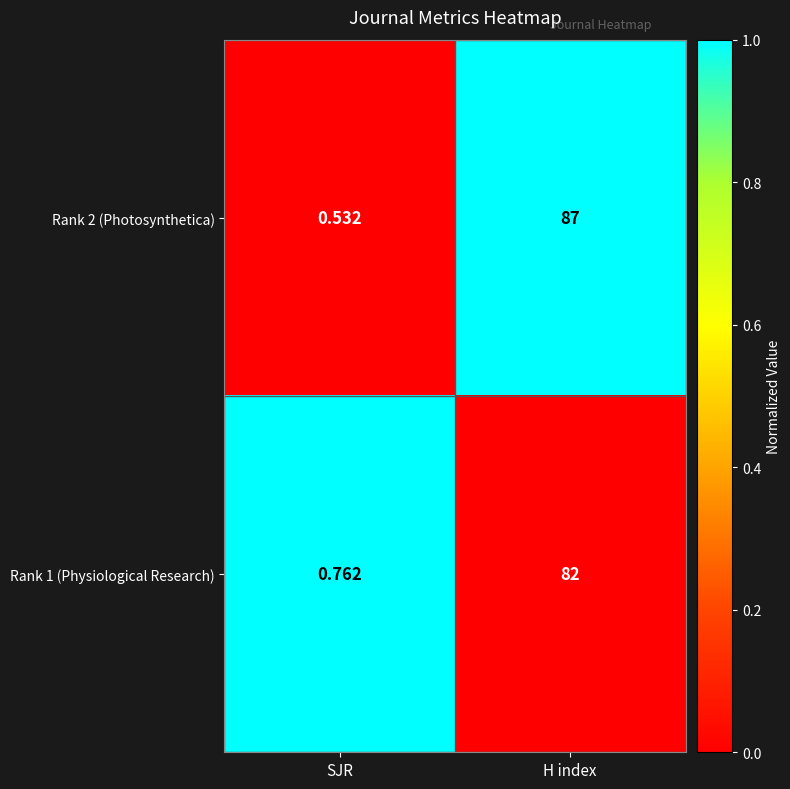

How many categories are shown in the chart?

2